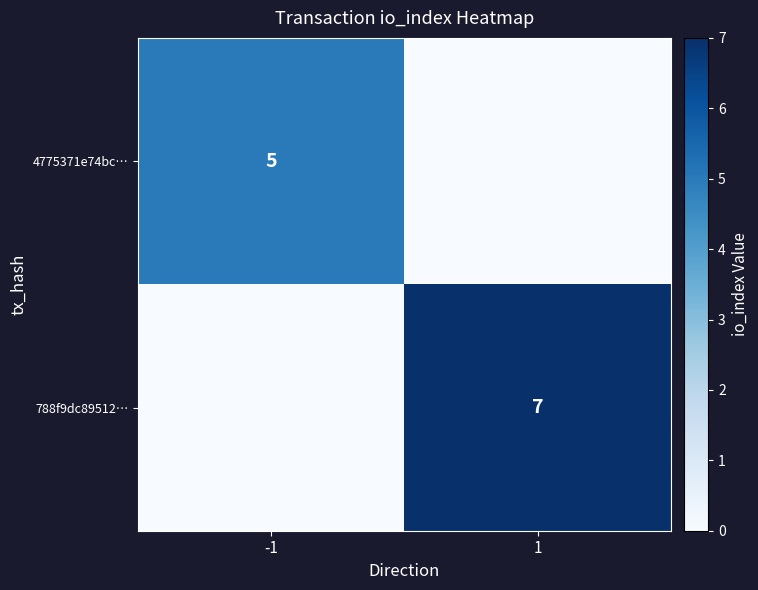

Is it true that 788f9dc89512… equals 7 at 1?

True